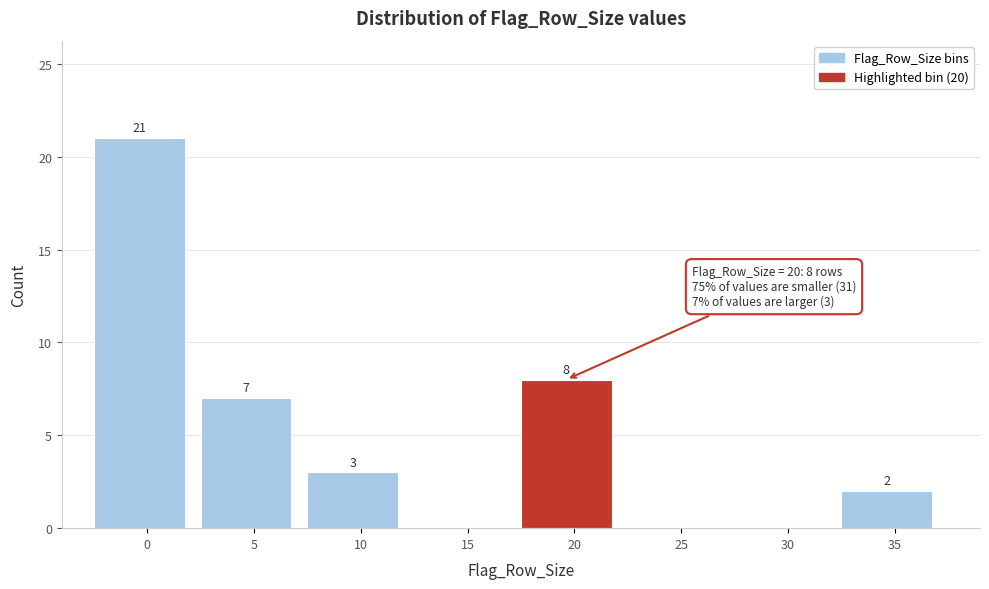

Reading left to right, list all the values displayed in this chart.

0=21	5=7	10=3	15=0	20=8	25=0	30=0	35=2